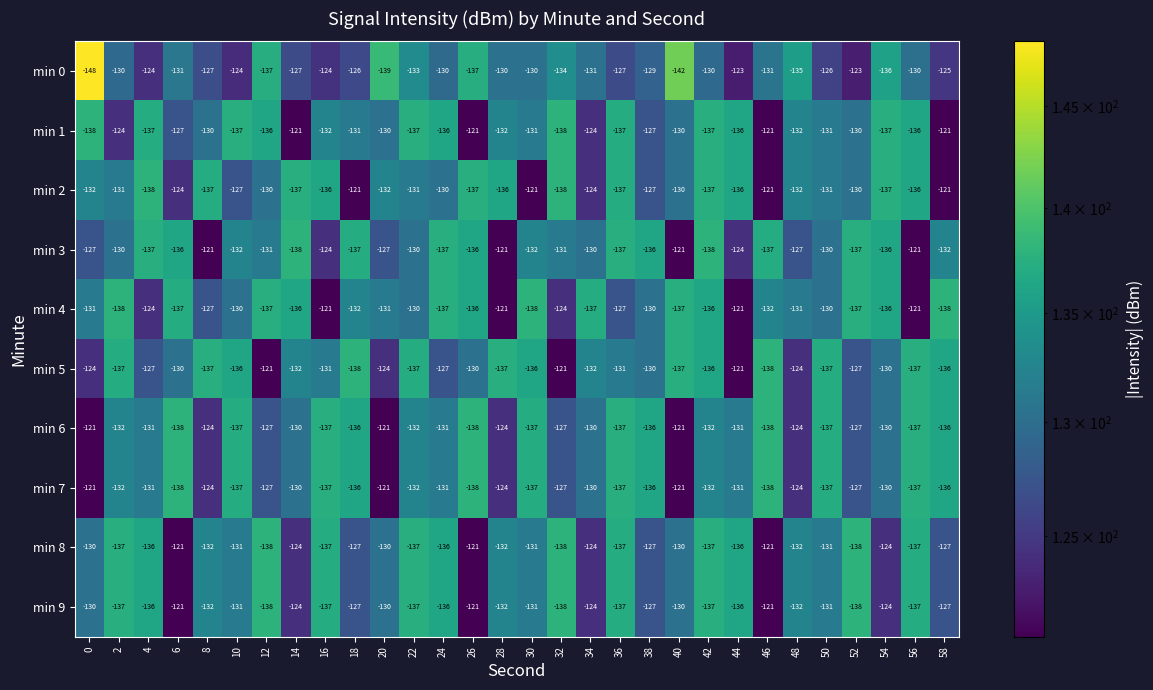

What is the difference between the min 2 values at 58 and 24?

9